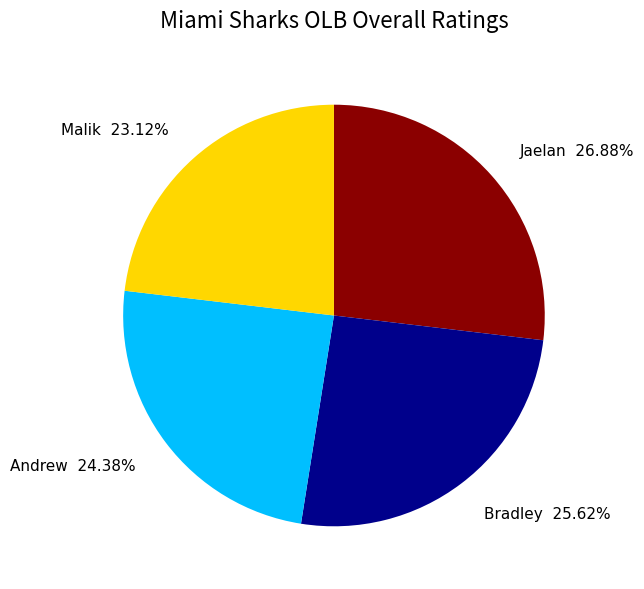

The Andrew slice represents 24% of the pie. True or false?

True